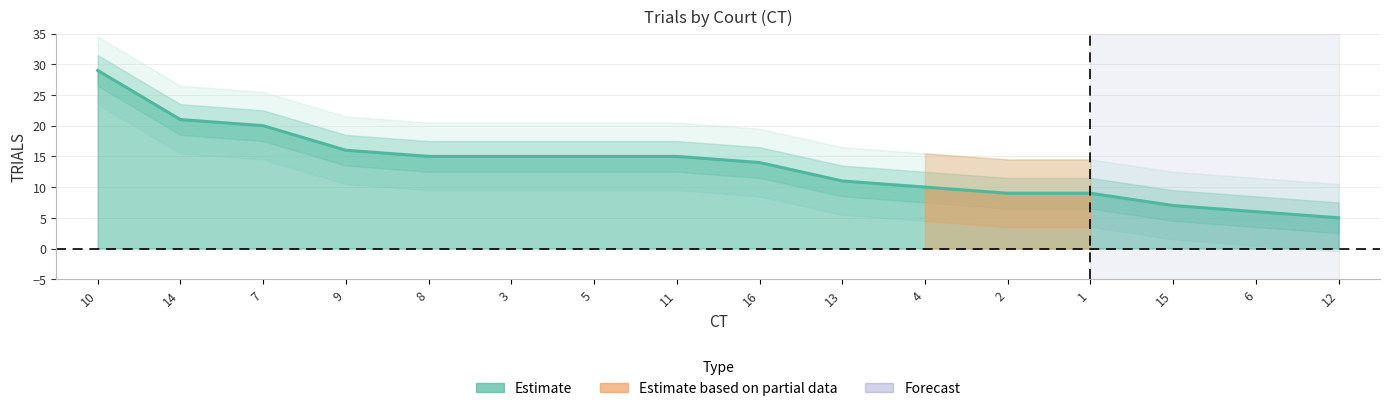

Reading right to left, list all the values displayed in this chart.

5	6	7	9	9	10	11	14	15	15	15	15	16	20	21	29